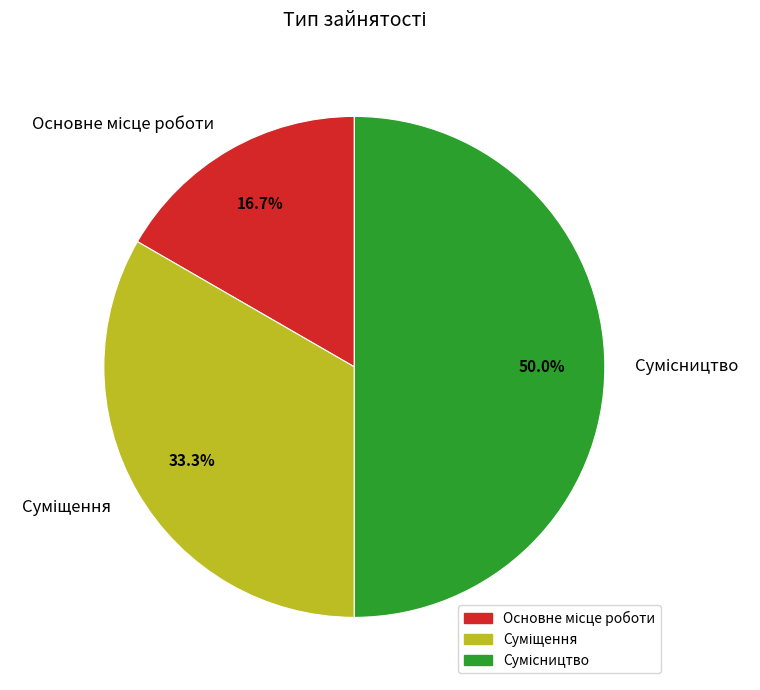

Which has a higher value, Суміщення or Сумісництво?

Сумісництво